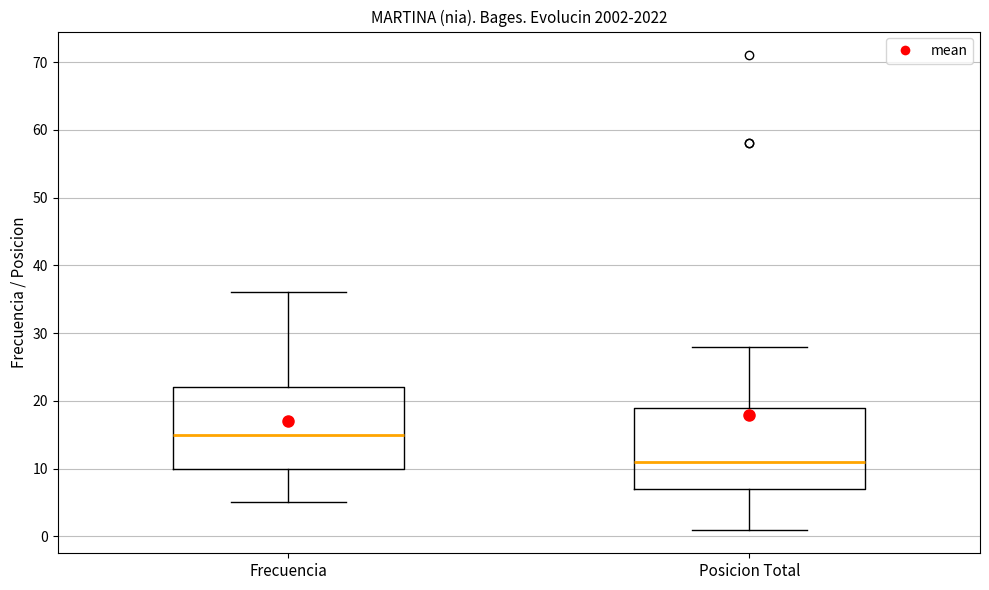

Reading left to right, read every box against the y-axis: the position of its median line, the range the box covers, and the ends of its whiskers. The values are not printed on the chart, so give them approximately, as read against the axis.

Frecuencia: median 15, box 10 to 22, whiskers 5 to 36
Posicion Total: median 11, box 7 to 19, whiskers 1 to 28